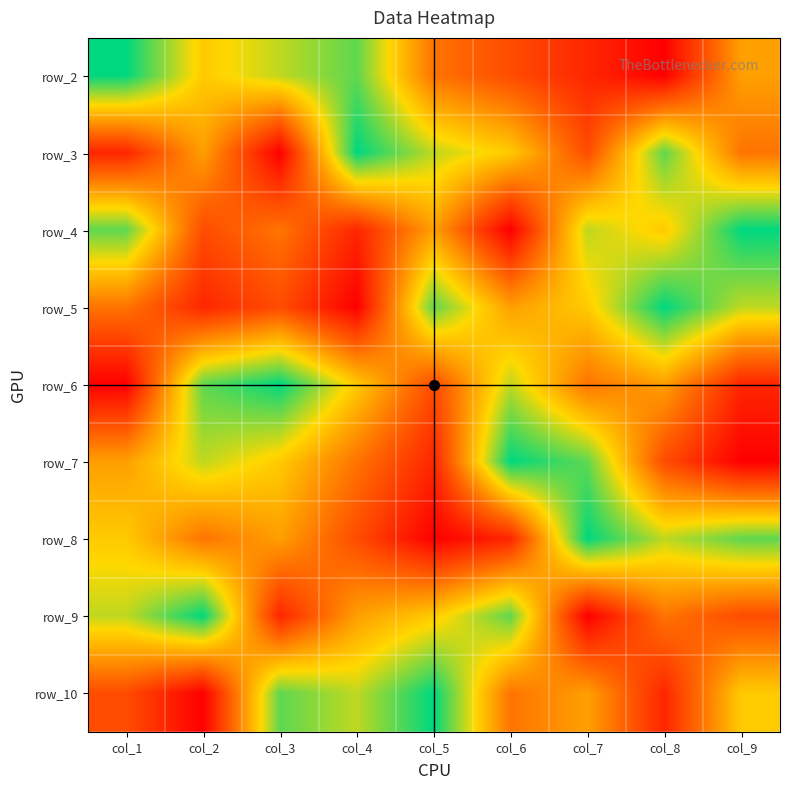

How many row_2 values are between 3 and 7?

5